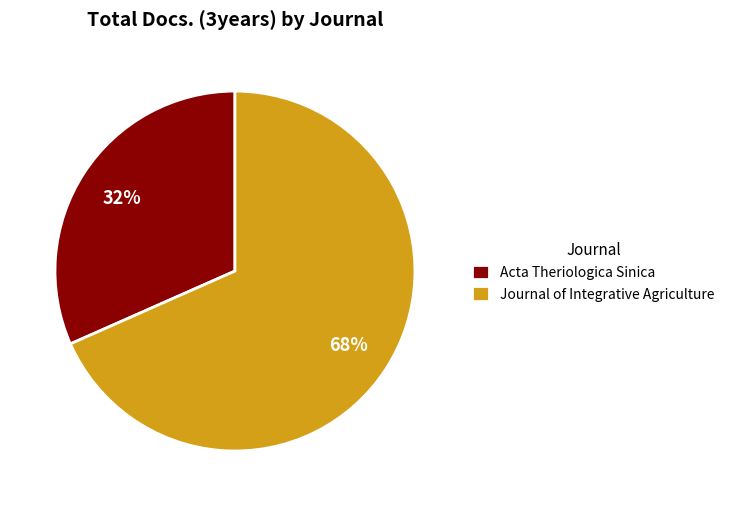

Is the sum of Acta Theriologica Sinica and Journal of Integrative Agriculture greater than half?

Yes